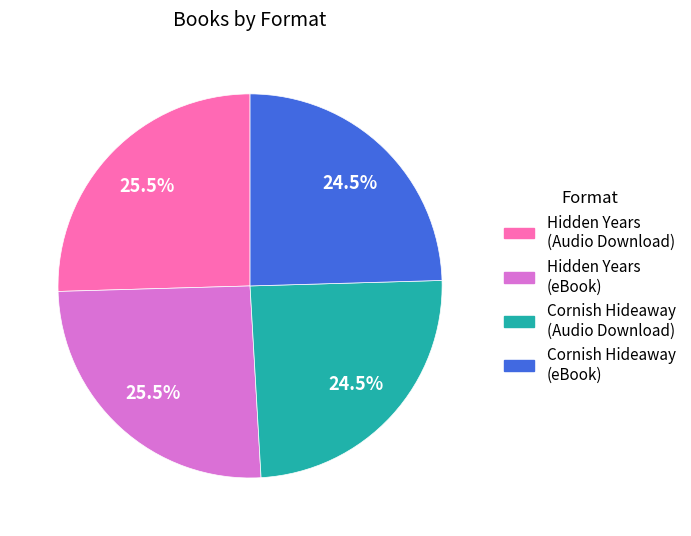

Is there a majority slice in this chart?

No